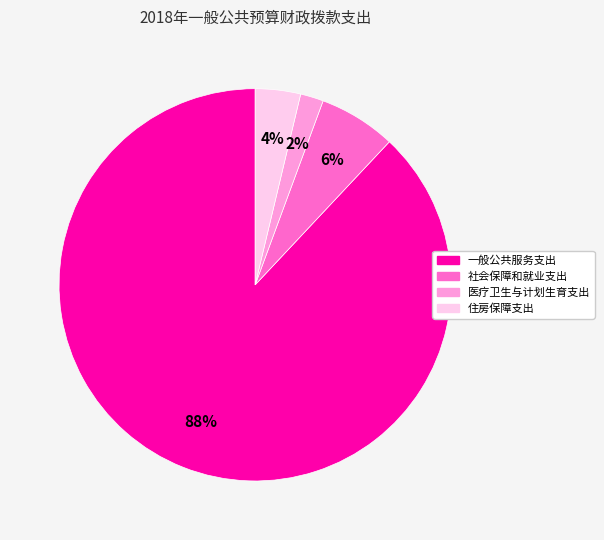

Which slice is the smallest?

医疗卫生与计划生育支出